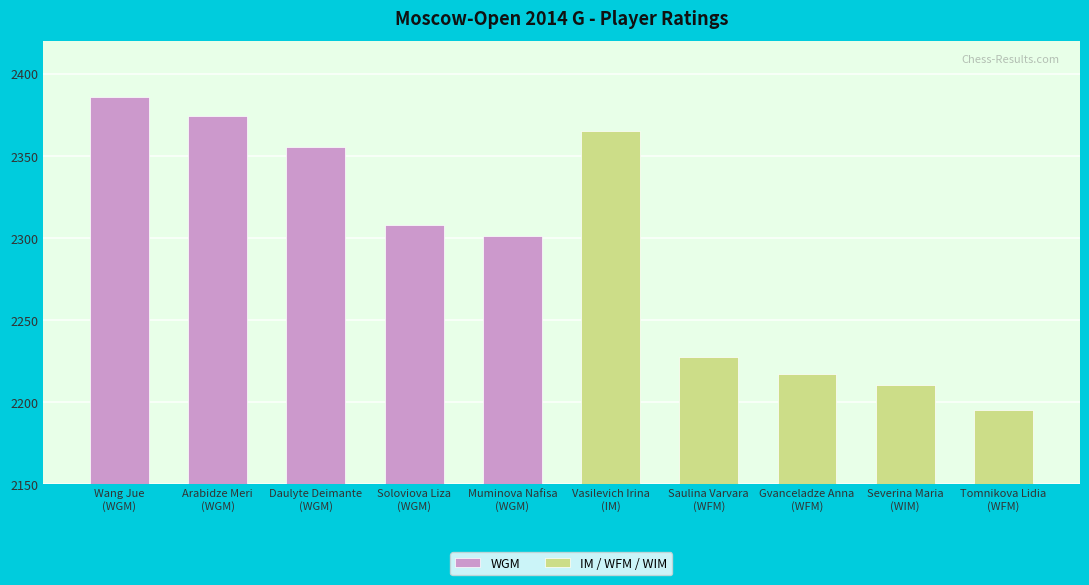

Reading left to right, list all the values displayed in this chart.

WGM: Wang Jue
(WGM)=2386	Arabidze Meri
(WGM)=2374	Daulyte Deimante
(WGM)=2355	Soloviova Liza
(WGM)=2308	Muminova Nafisa
(WGM)=2301	Vasilevich Irina
(IM)=0	Saulina Varvara
(WFM)=0	Gvanceladze Anna
(WFM)=0	Severina Maria
(WIM)=0	Tomnikova Lidia
(WFM)=0
IM / WFM / WIM: Wang Jue
(WGM)=0	Arabidze Meri
(WGM)=0	Daulyte Deimante
(WGM)=0	Soloviova Liza
(WGM)=0	Muminova Nafisa
(WGM)=0	Vasilevich Irina
(IM)=2365	Saulina Varvara
(WFM)=2227	Gvanceladze Anna
(WFM)=2217	Severina Maria
(WIM)=2210	Tomnikova Lidia
(WFM)=2195